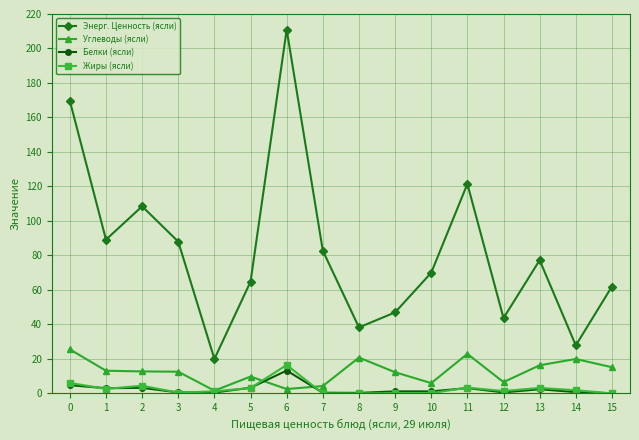

Which series has the widest spread of values?

Энерг. Ценность (ясли)